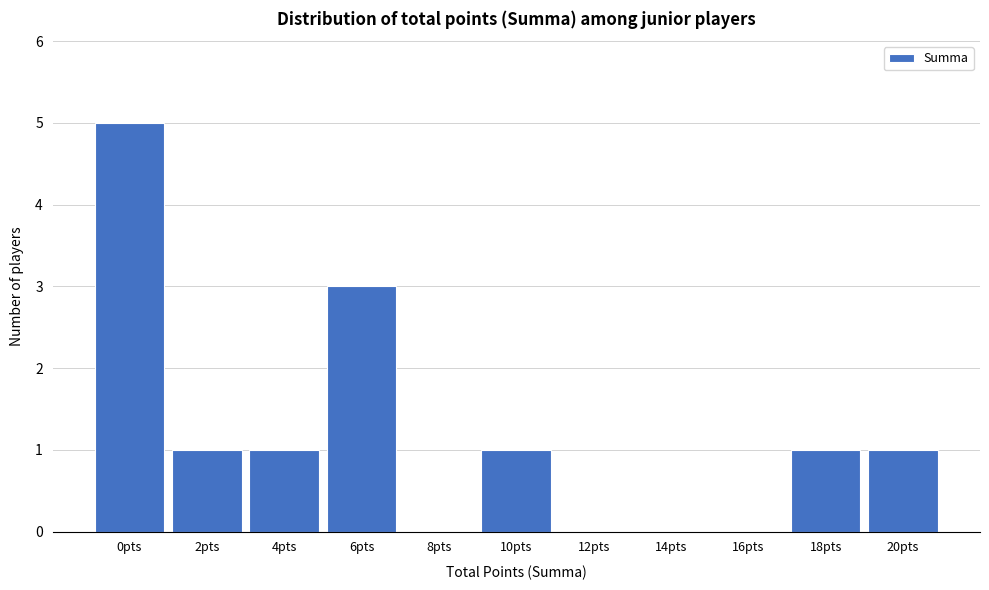

Reading left to right, list all the values displayed in this chart.

0pts=5	2pts=1	4pts=1	6pts=3	8pts=0	10pts=1	12pts=0	14pts=0	16pts=0	18pts=1	20pts=1